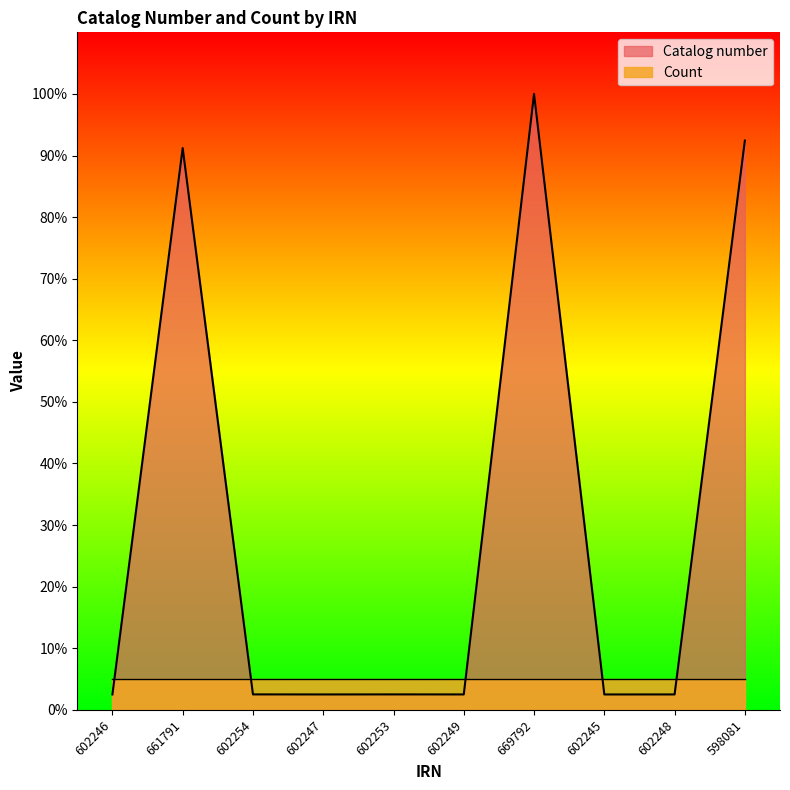

Where is the first local minimum?

602247